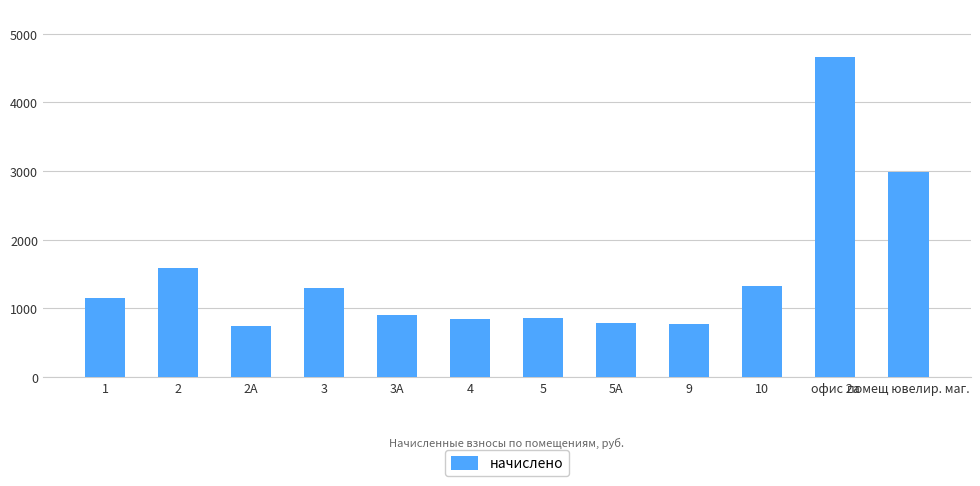

What is the maximum value shown in the chart?

4659.4